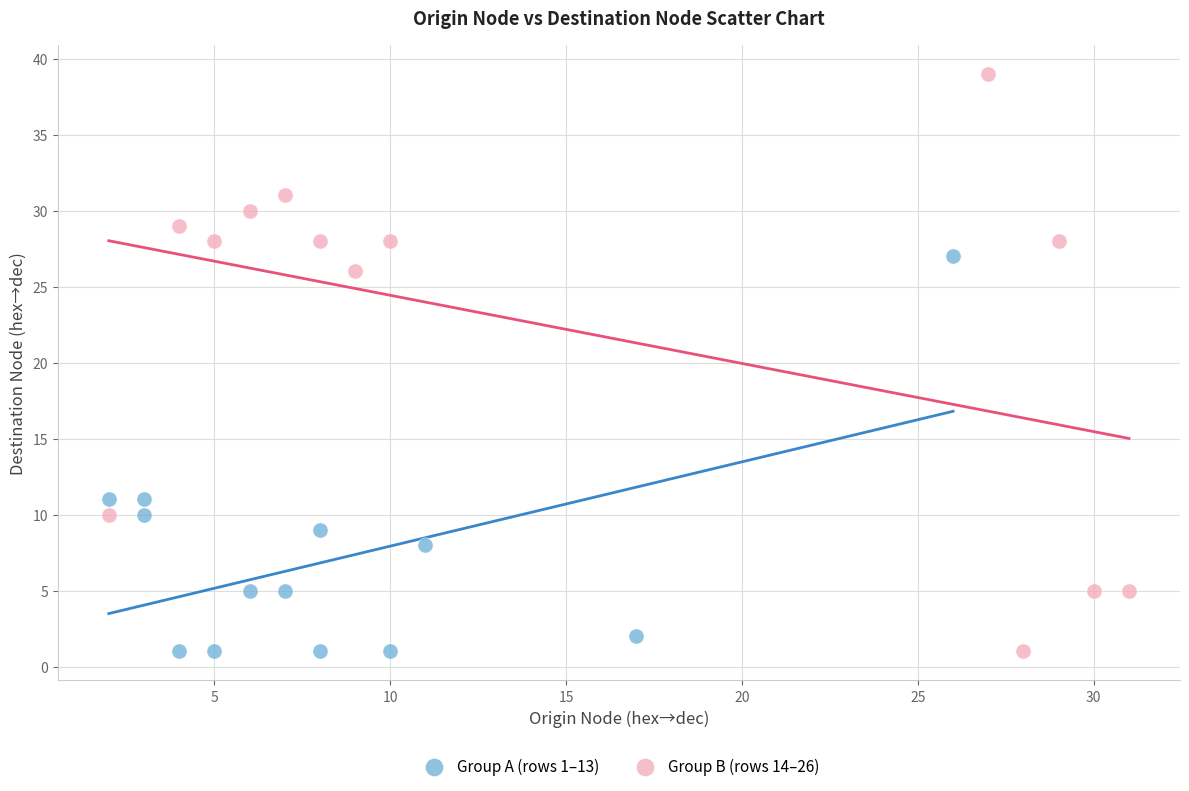

Which series has the widest spread of Y values?

Group B (rows 14–26)